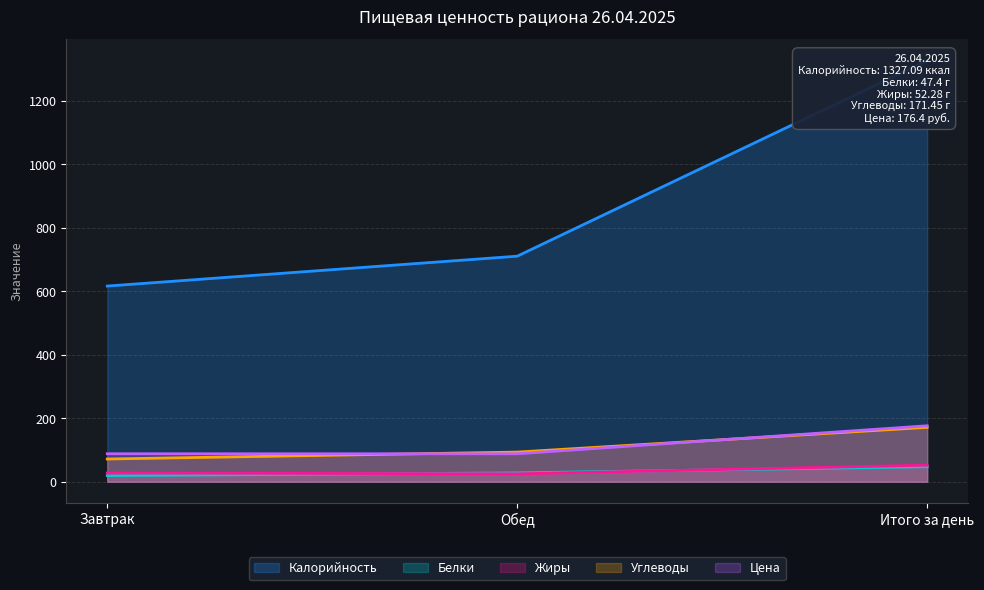

At which label does Revenue (Калорийность) reach its minimum?

Завтрак